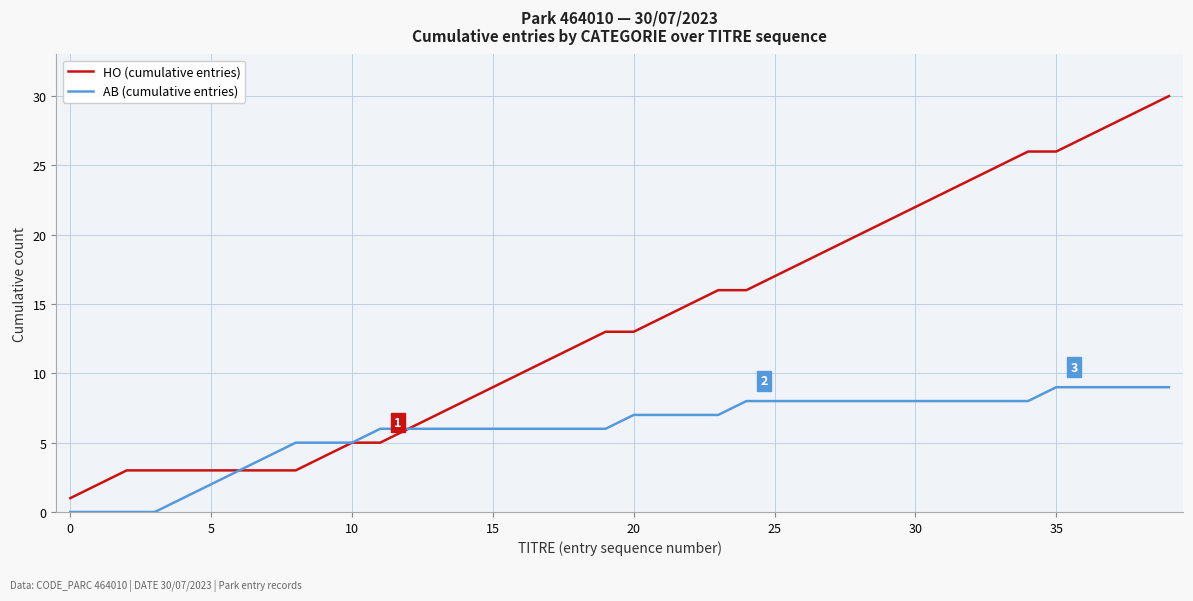

Which series has the largest total across all categories?

HO (cumulative entries)